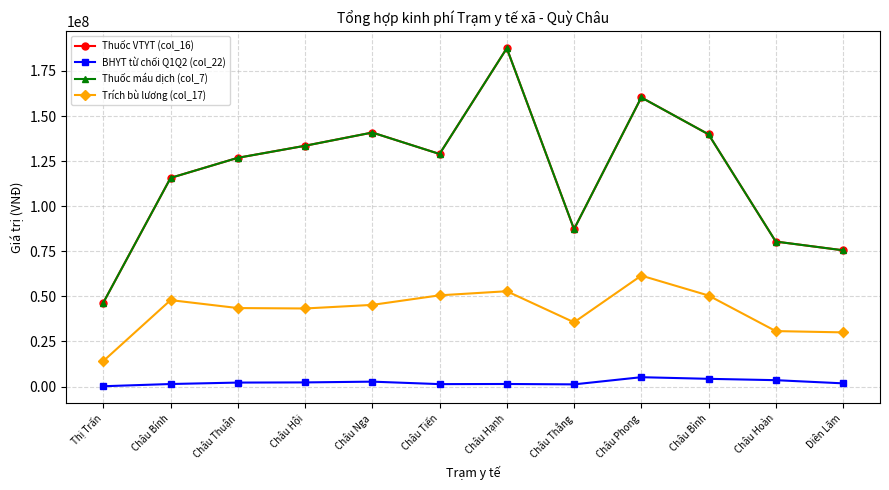

Does the chart have visible grid lines?

Yes